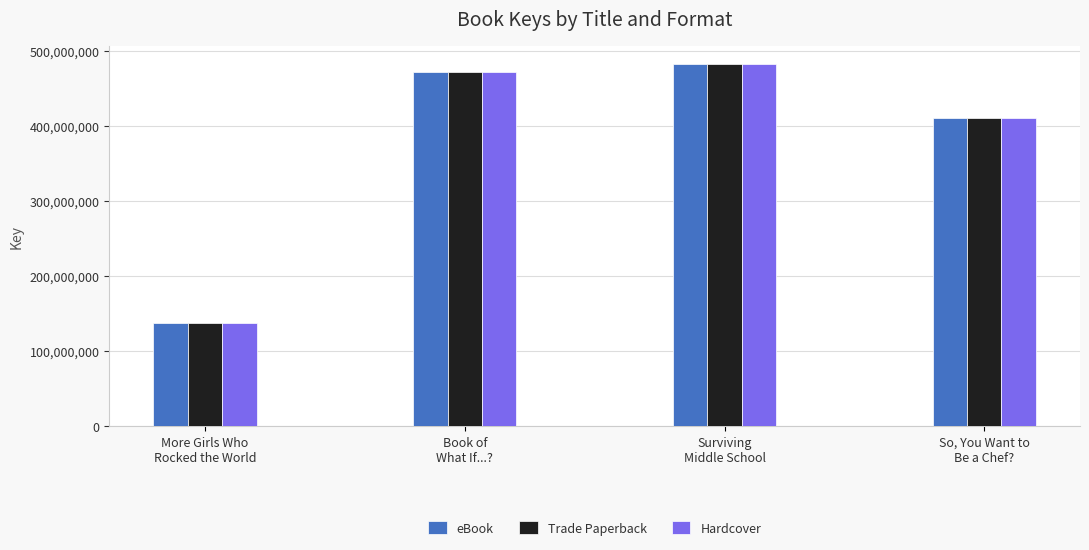

True or false: eBook has a value of 687309436 at Book of
What If...?.

False